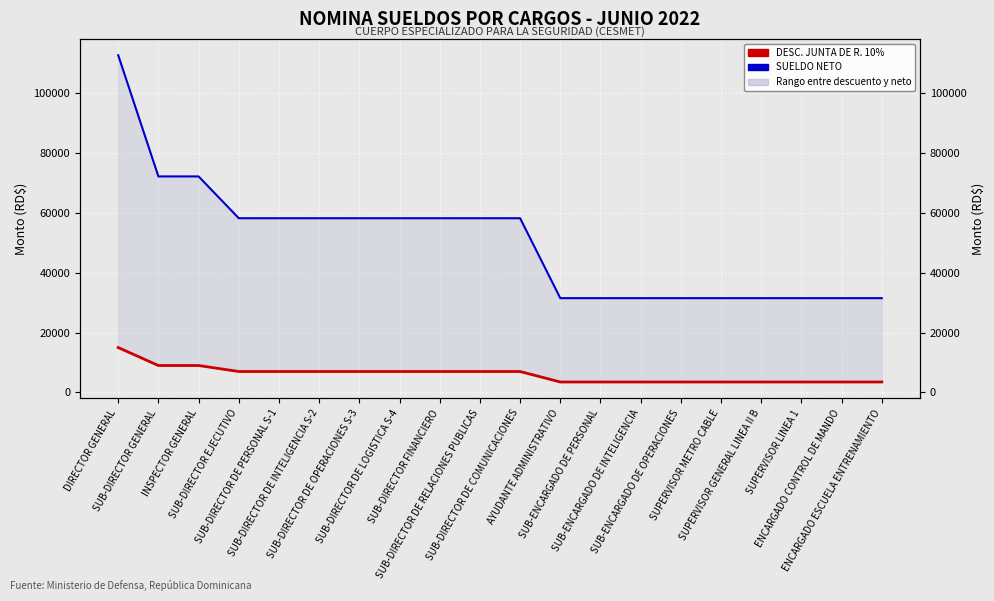

What is the greatest value displayed?

112667.1